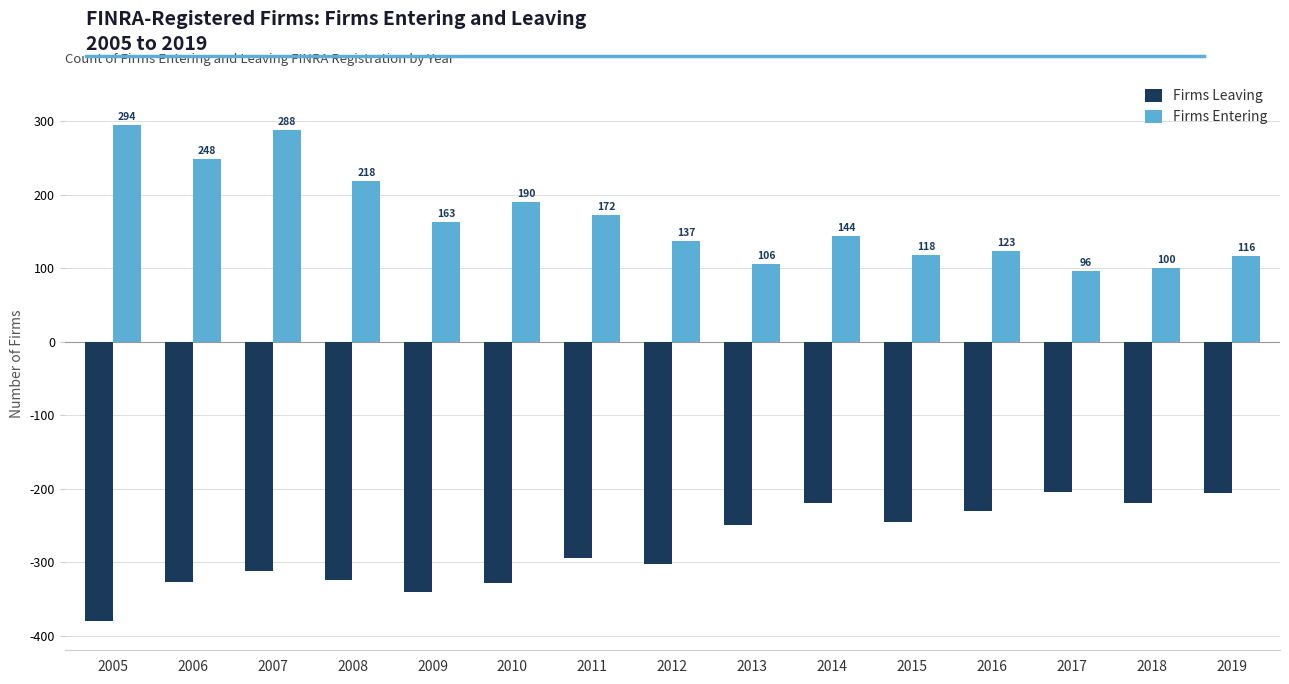

List the series in order of their peak value, lowest first.

Firms Leaving, Firms Entering